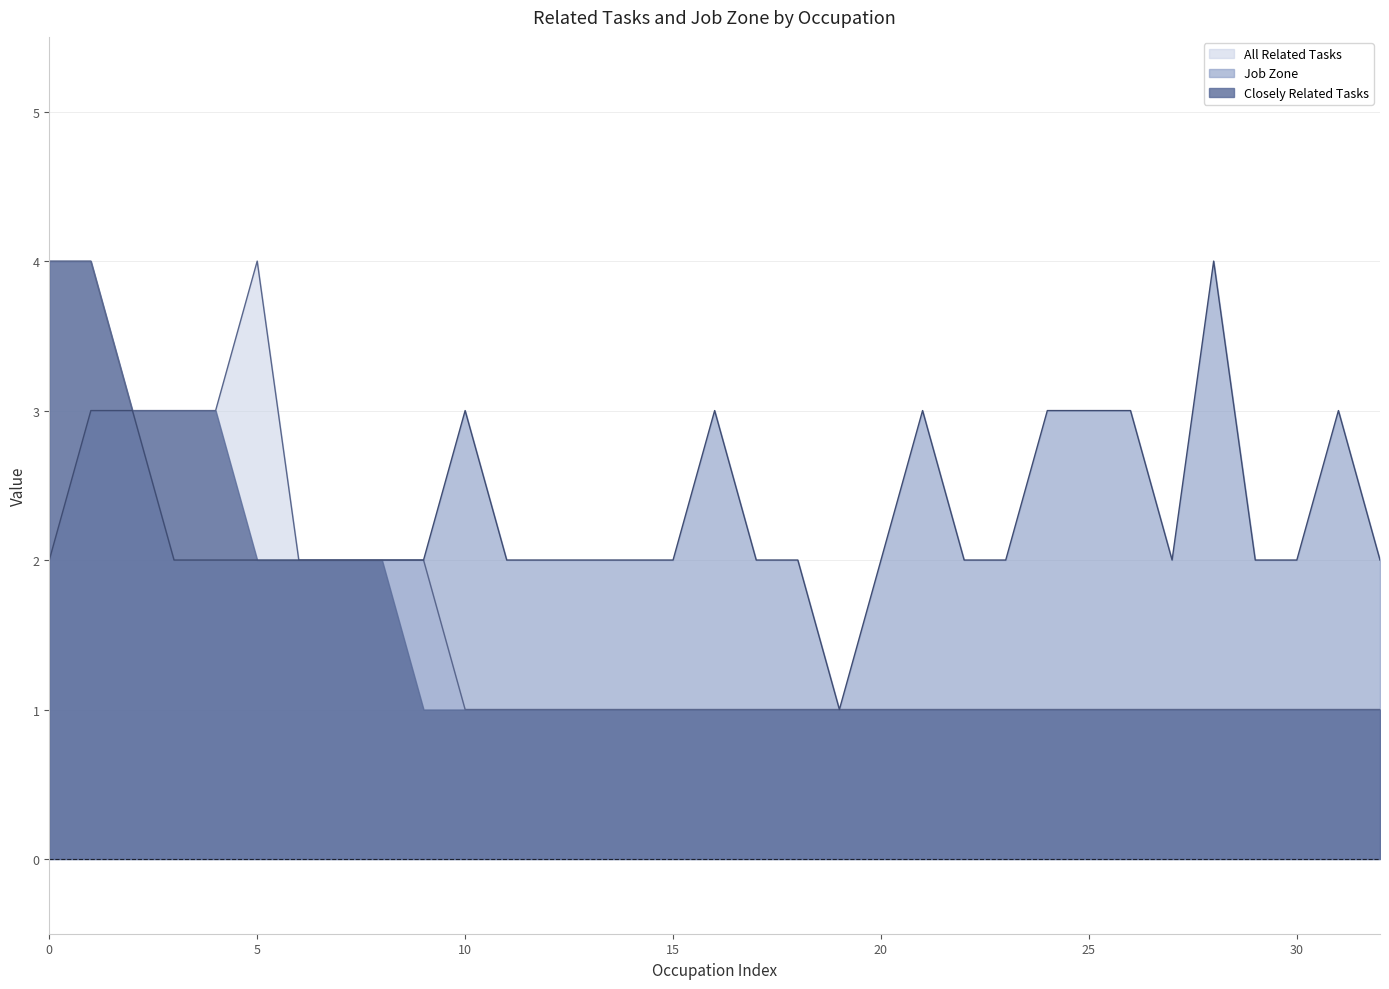

What is the value of the All Related Tasks point at the 17th from the left?

1